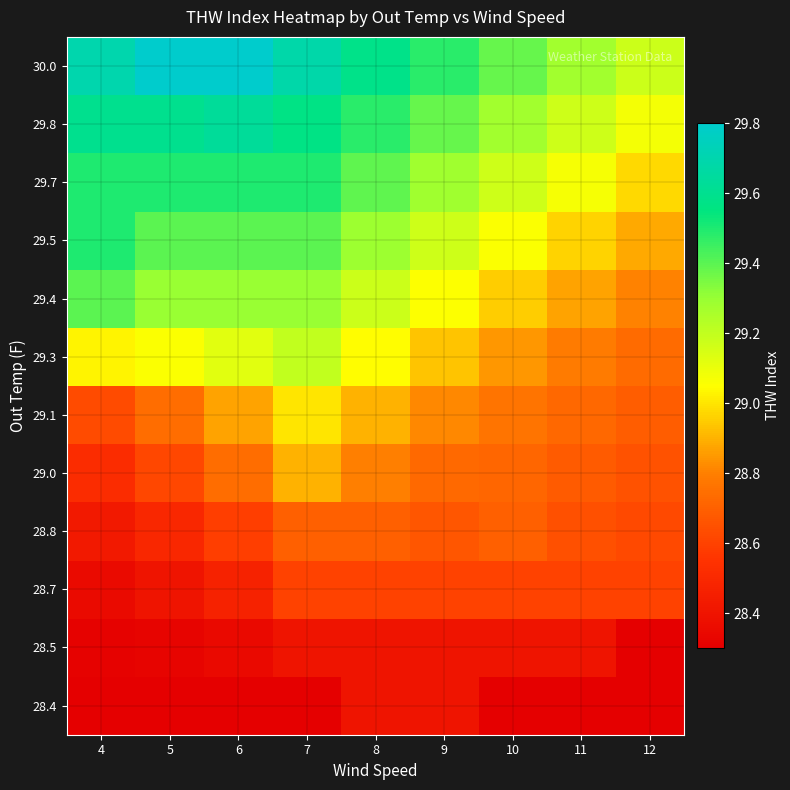

Reading right to left, list all the values displayed in this chart.

28.4: 12=28.3	11=28.3	10=28.3	9=28.4	8=28.4	7=28.3	6=28.3	5=28.3	4=28.3
28.5: 12=28.3	11=28.4	10=28.4	9=28.4	8=28.4	7=28.4	6=28.4	5=28.3	4=28.3
28.7: 12=28.6	11=28.6	10=28.6	9=28.6	8=28.6	7=28.6	6=28.5	5=28.4	4=28.4
28.8: 12=28.6	11=28.6	10=28.7	9=28.7	8=28.7	7=28.7	6=28.6	5=28.5	4=28.4
29.0: 12=28.7	11=28.7	10=28.7	9=28.7	8=28.8	7=28.9	6=28.7	5=28.6	4=28.5
29.1: 12=28.7	11=28.7	10=28.8	9=28.8	8=28.9	7=29.0	6=28.9	5=28.7	4=28.6
29.3: 12=28.7	11=28.8	10=28.8	9=28.9	8=29.0	7=29.2	6=29.1	5=29.1	4=29.0
29.4: 12=28.8	11=28.9	10=29.0	9=29.1	8=29.2	7=29.3	6=29.3	5=29.3	4=29.4
29.5: 12=28.9	11=29.0	10=29.1	9=29.2	8=29.3	7=29.4	6=29.4	5=29.4	4=29.5
29.7: 12=29.0	11=29.1	10=29.2	9=29.3	8=29.4	7=29.5	6=29.5	5=29.5	4=29.5
29.8: 12=29.1	11=29.2	10=29.3	9=29.4	8=29.5	7=29.6	6=29.6	5=29.6	4=29.6
30.0: 12=29.2	11=29.3	10=29.4	9=29.5	8=29.6	7=29.7	6=29.8	5=29.8	4=29.7